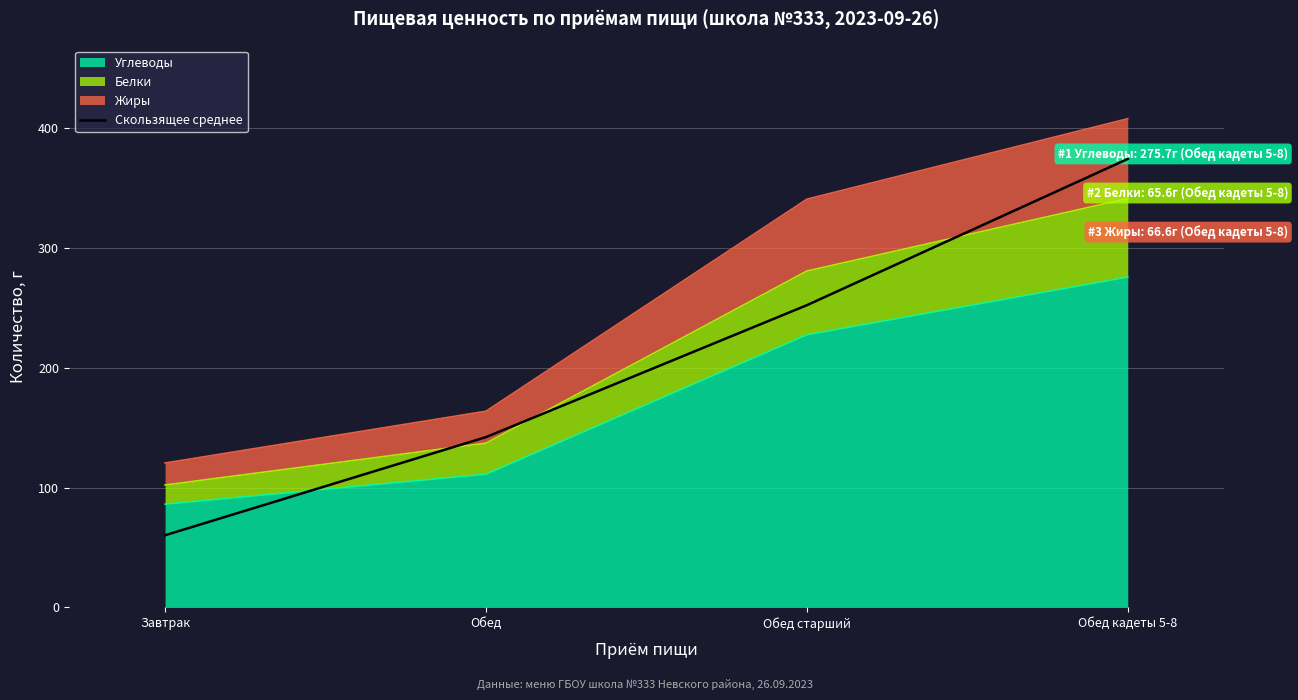

Reading right to left, transcribe all the data shown in this chart.

Обед кадеты 5-8=374.4	Обед старший=252.3	Обед=142.2	Завтрак=60.3